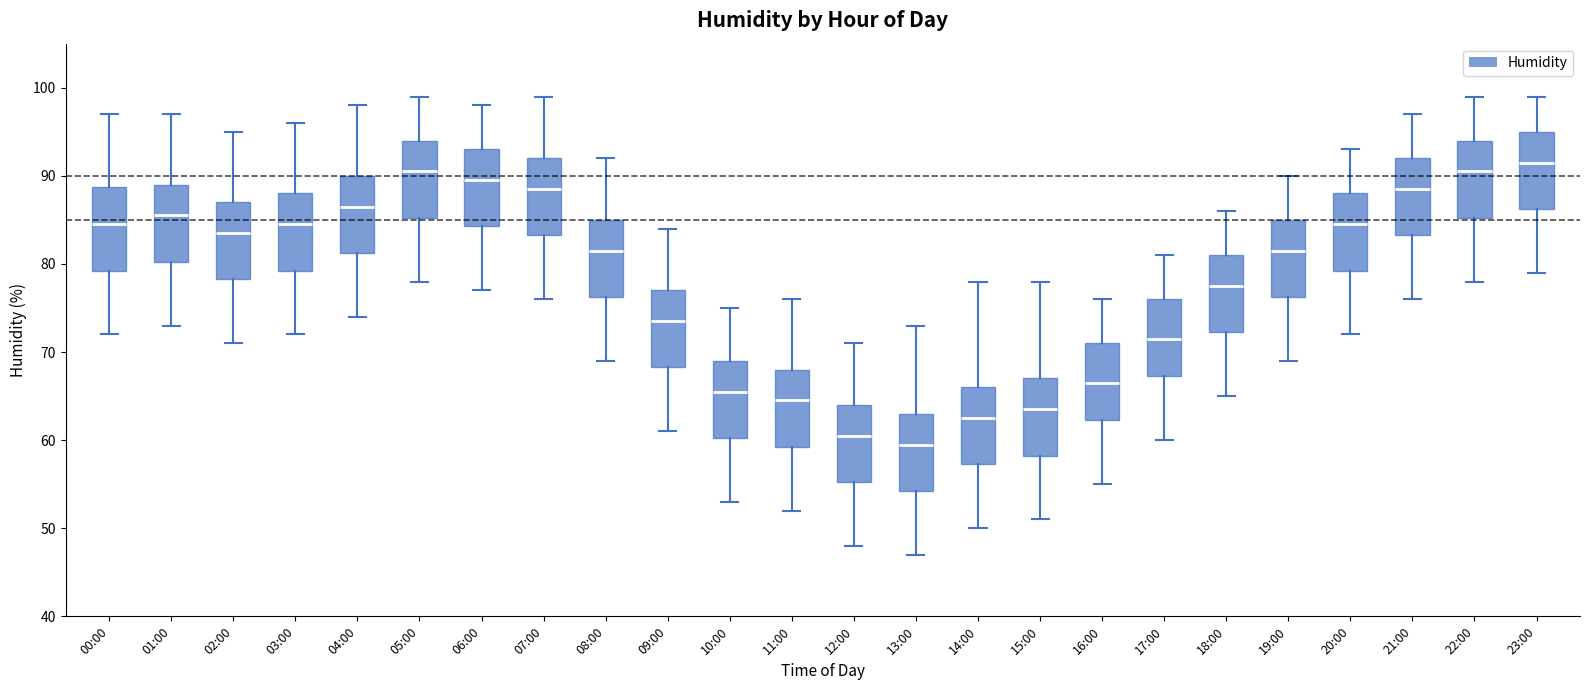

Reading left to right, read every box against the y-axis: the position of its median line, the range the box covers, and the ends of its whiskers. The values are not printed on the chart, so give them approximately, as read against the axis.

00:00: median 85, box 79 to 89, whiskers 72 to 97
01:00: median 86, box 80 to 89, whiskers 73 to 97
02:00: median 84, box 78 to 87, whiskers 71 to 95
03:00: median 85, box 79 to 88, whiskers 72 to 96
04:00: median 87, box 81 to 90, whiskers 74 to 98
05:00: median 91, box 85 to 94, whiskers 78 to 99
06:00: median 90, box 84 to 93, whiskers 77 to 98
07:00: median 89, box 83 to 92, whiskers 76 to 99
08:00: median 82, box 76 to 85, whiskers 69 to 92
09:00: median 74, box 68 to 77, whiskers 61 to 84
10:00: median 66, box 60 to 69, whiskers 53 to 75
11:00: median 65, box 59 to 68, whiskers 52 to 76
12:00: median 61, box 55 to 64, whiskers 48 to 71
13:00: median 60, box 54 to 63, whiskers 47 to 73
14:00: median 63, box 57 to 66, whiskers 50 to 78
15:00: median 64, box 58 to 67, whiskers 51 to 78
16:00: median 67, box 62 to 71, whiskers 55 to 76
17:00: median 72, box 67 to 76, whiskers 60 to 81
18:00: median 78, box 72 to 81, whiskers 65 to 86
19:00: median 82, box 76 to 85, whiskers 69 to 90
20:00: median 85, box 79 to 88, whiskers 72 to 93
21:00: median 89, box 83 to 92, whiskers 76 to 97
22:00: median 91, box 85 to 94, whiskers 78 to 99
23:00: median 92, box 86 to 95, whiskers 79 to 99